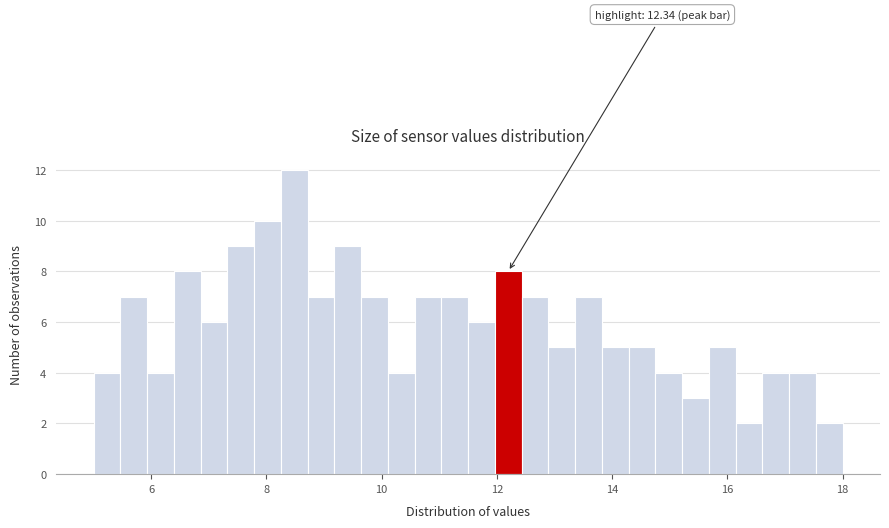

Around what value on the x-axis is the tallest bar? Give the approximate position of its centre, as read against the axis.

8.4